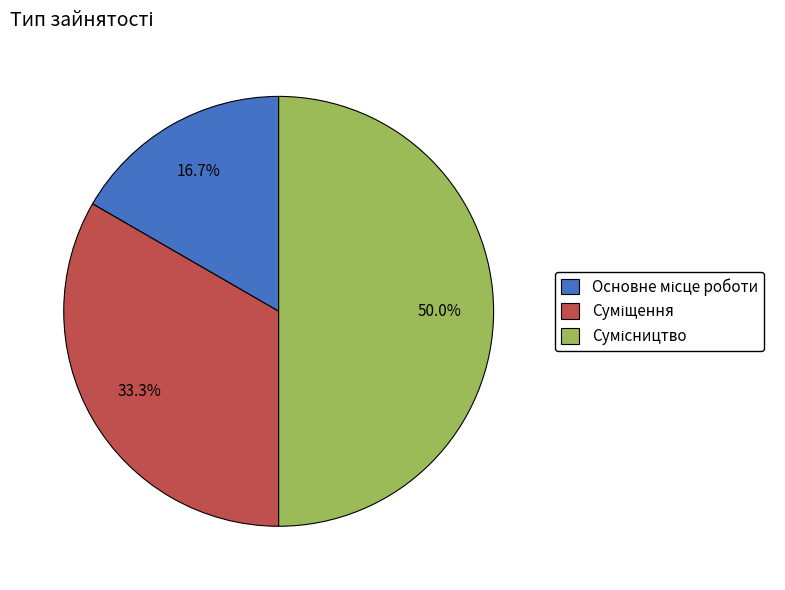

Does Основне місце роботи represent more than half of the total?

No